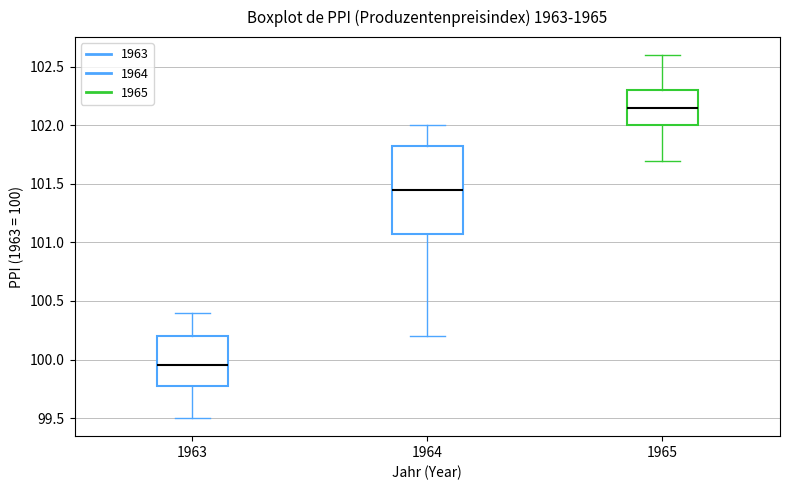

Which box has the lowest median line?

1963